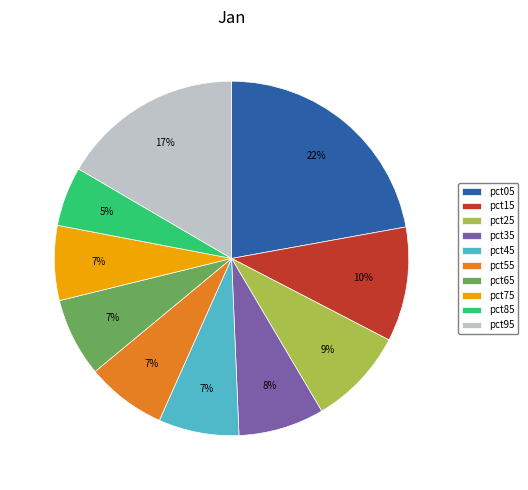

Is there a majority slice in this chart?

No